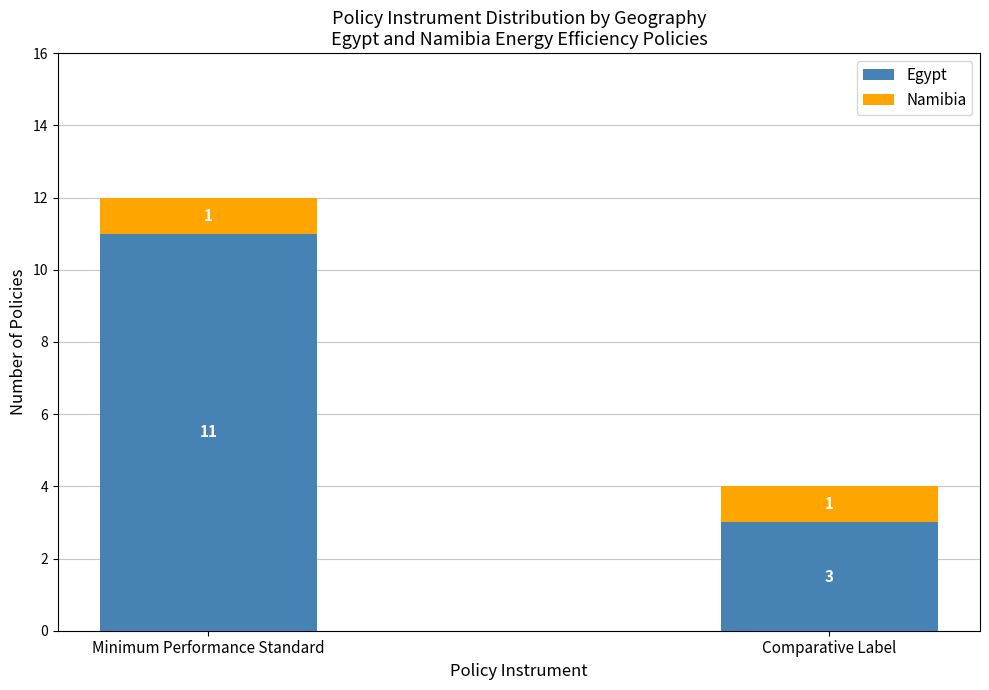

What is the total value across all series at Minimum Performance Standard?

12